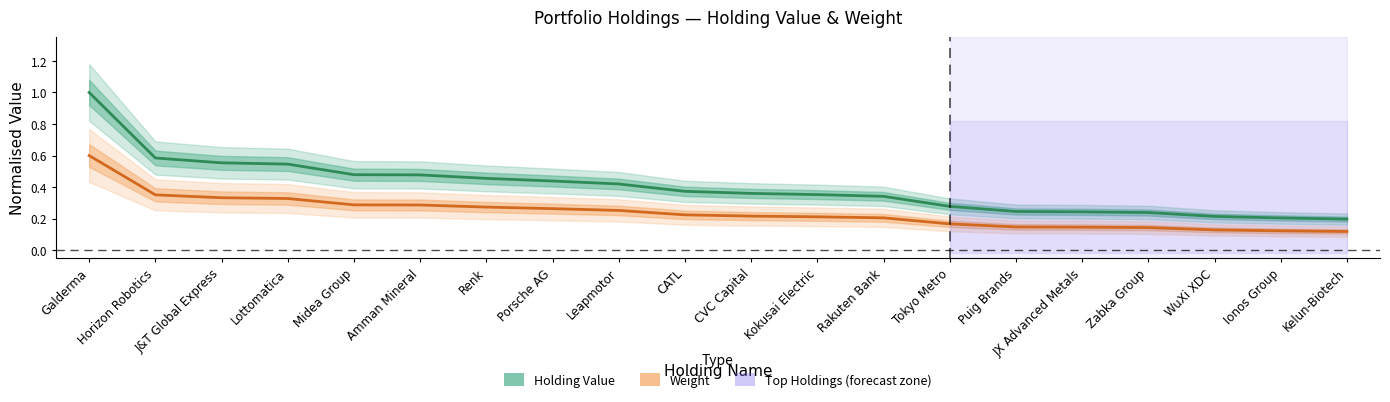

Is the value of Weight at Kokusai Electric greater than the value of Holding Value at WuXi XDC?

No